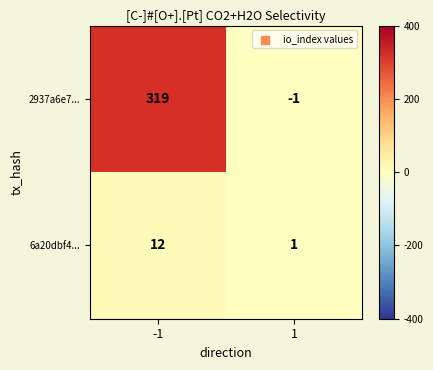

Which series has the largest total across all categories?

2937a6e7...